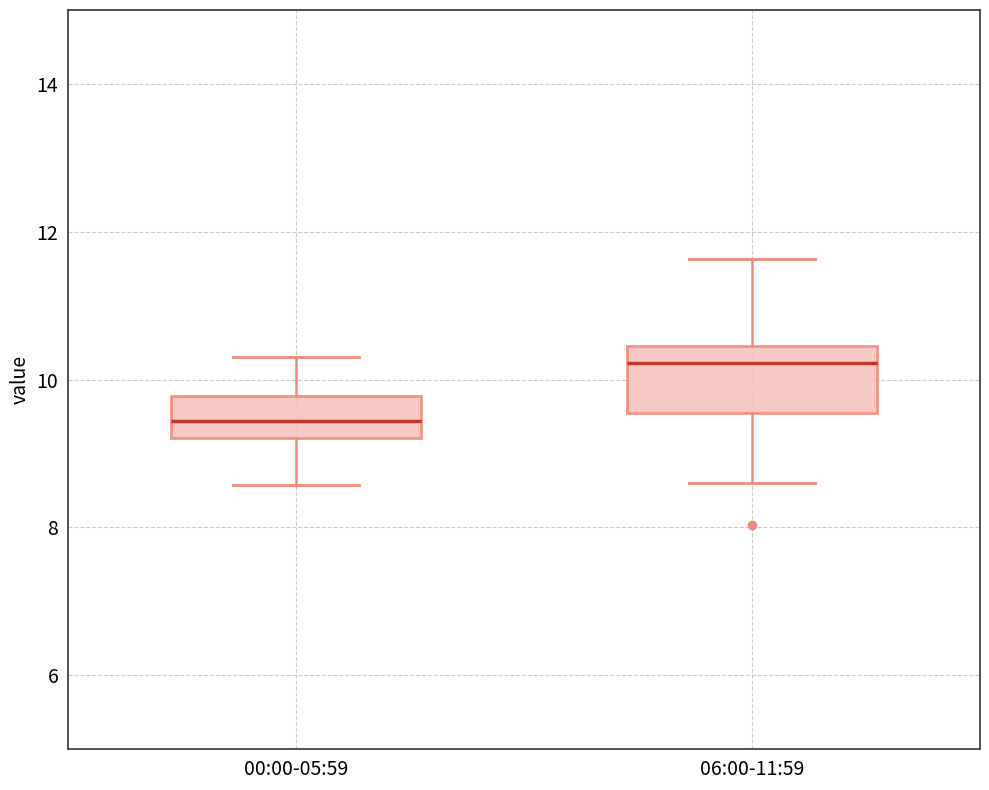

Comparing the boxes themselves (not the whiskers), which one is the tallest?

06:00-11:59